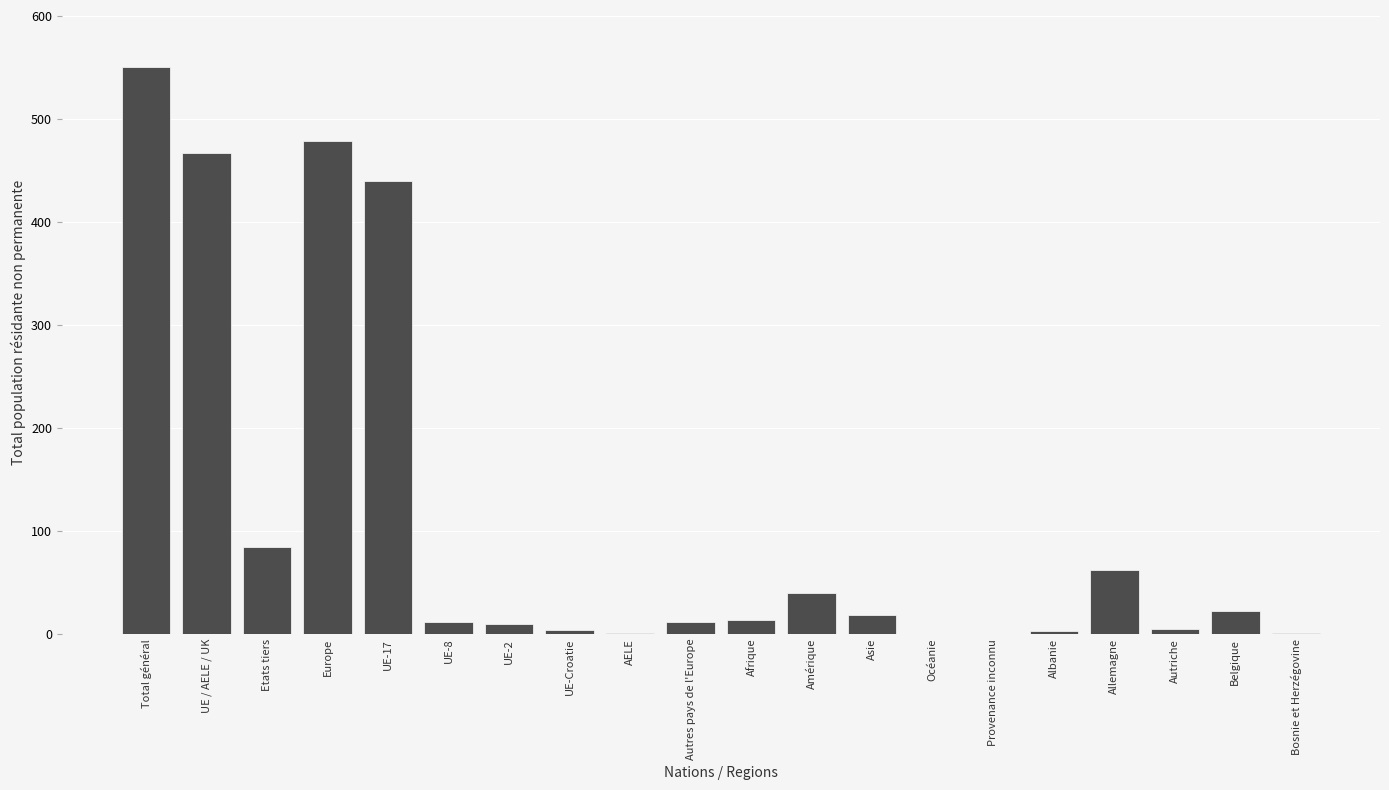

Which category has the highest value across all series?

Total général